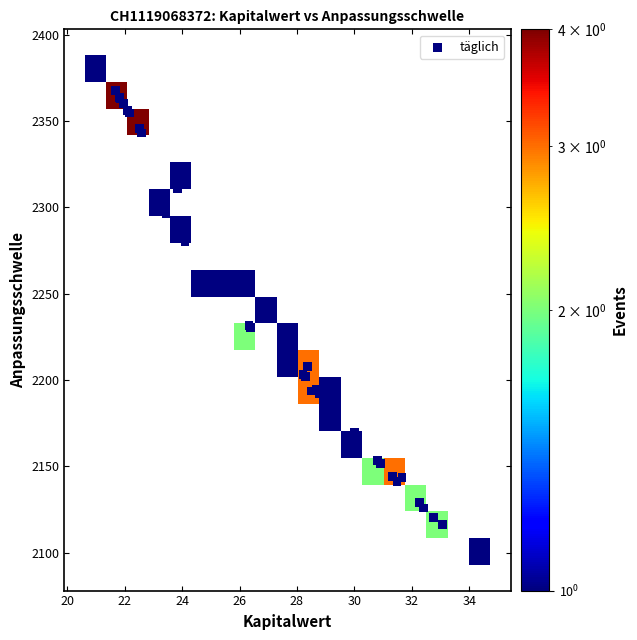

What Y value in the scatter plot is closest to 2240?

2235.7